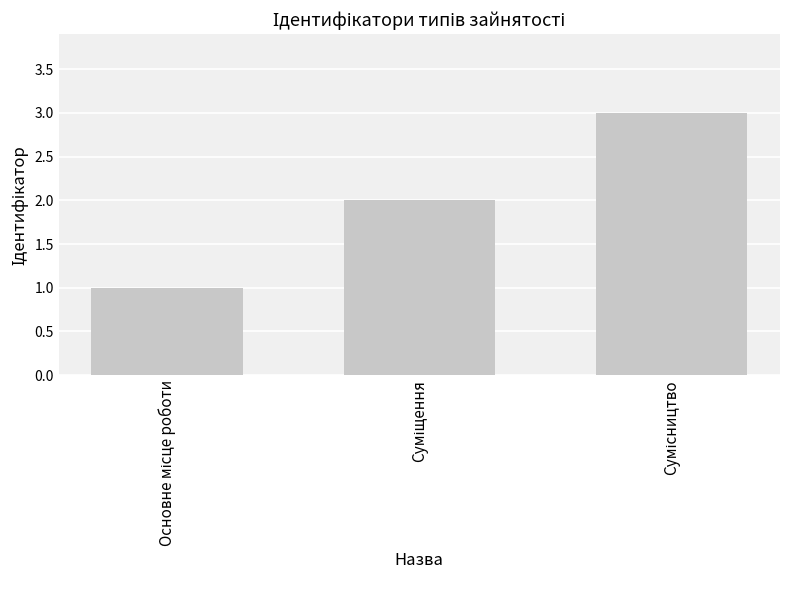

What is the maximum value shown in the chart?

3